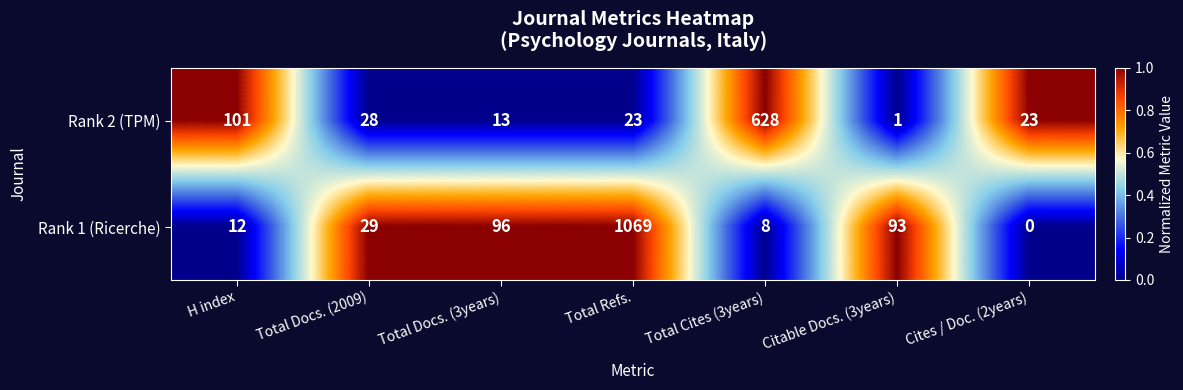

Reading right to left, transcribe all the data shown in this chart.

Rank 2 (TPM): 23	1	628	23	13	28	101
Rank 1 (Ricerche): 0	93	8	1069	96	29	12